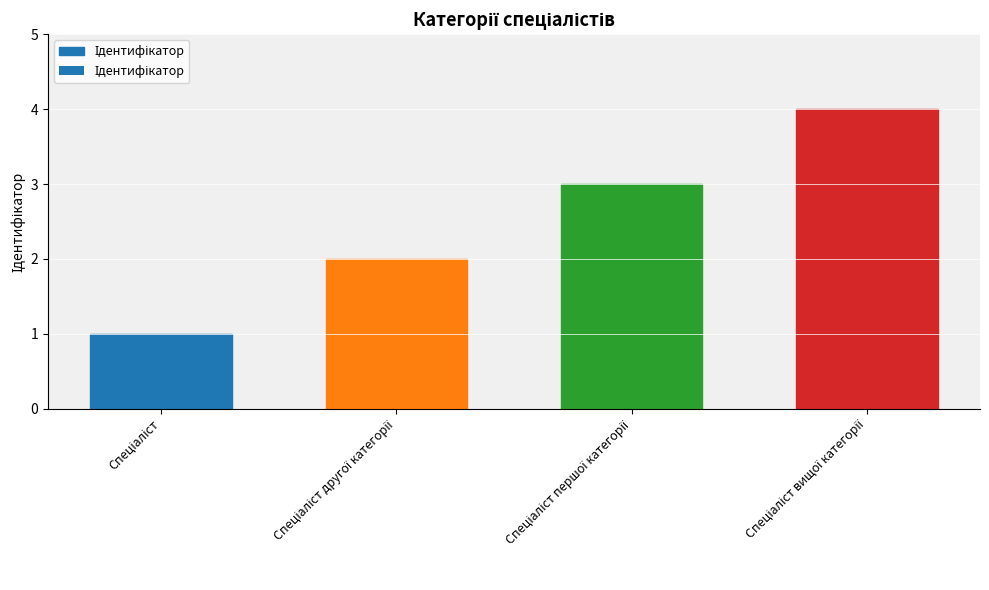

How many data points are above 3?

1